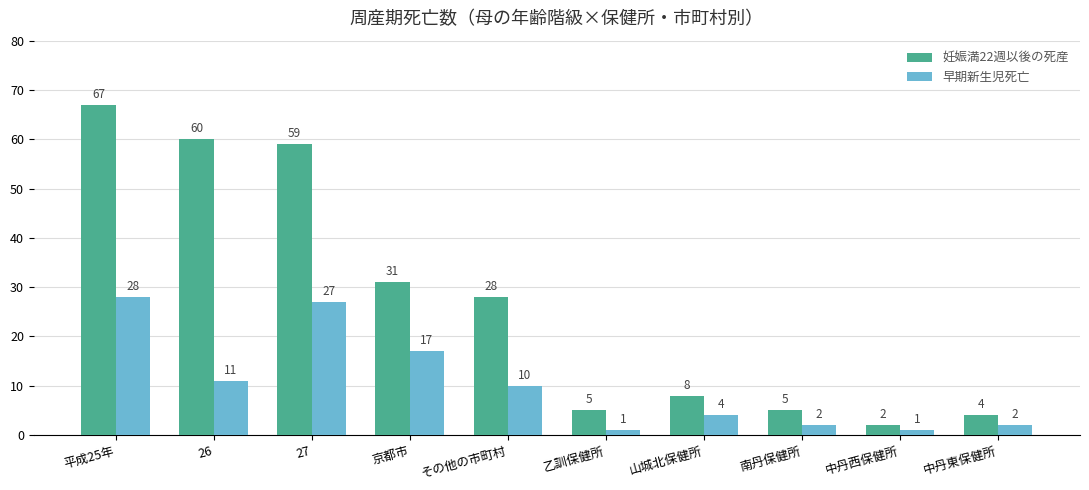

Which series has the largest total across all categories?

妊娠満22週以後の死産